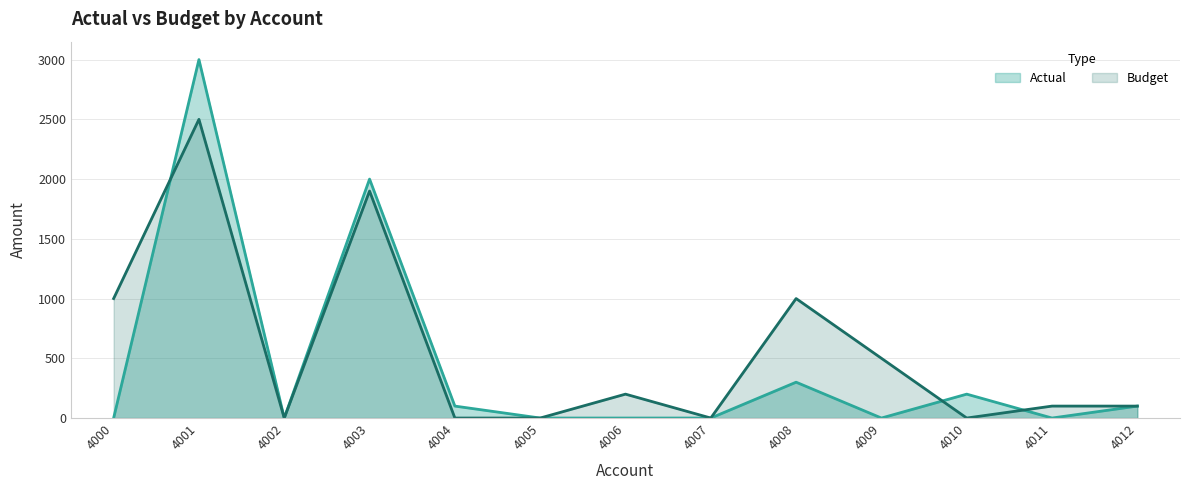

At 4011, list the series in order from smallest to largest.

Actual, Budget